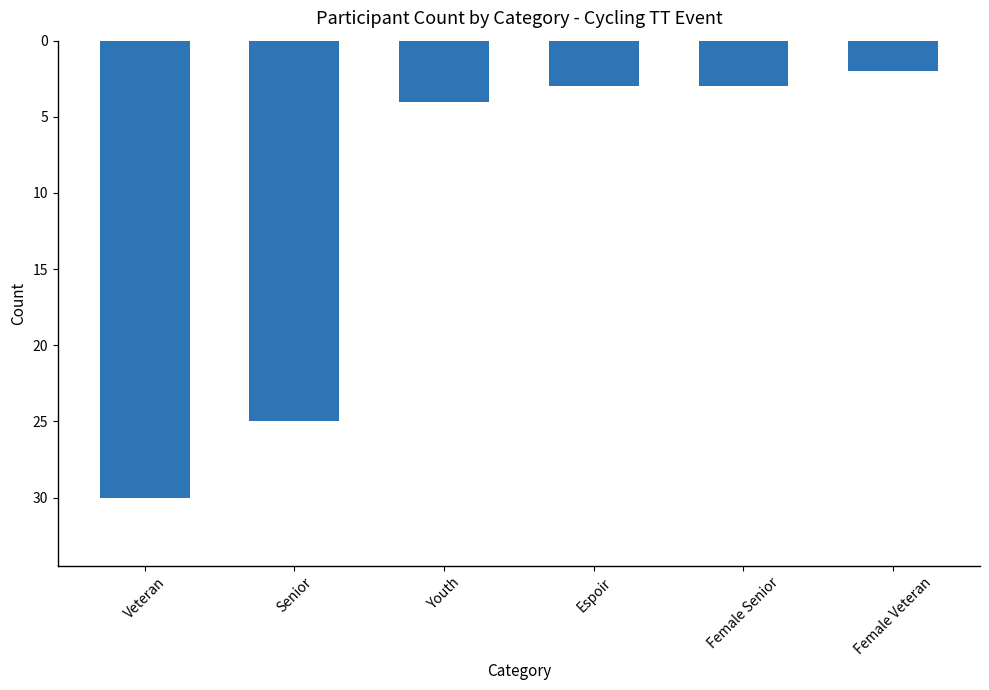

Which label corresponds to the largest value in the chart?

Female Veteran